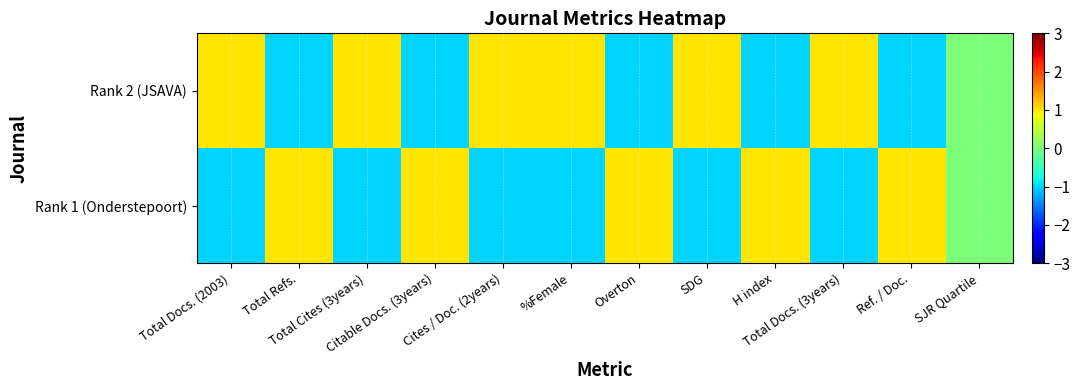

Which has a higher value, %Female or Total Docs. (2003)?

%Female